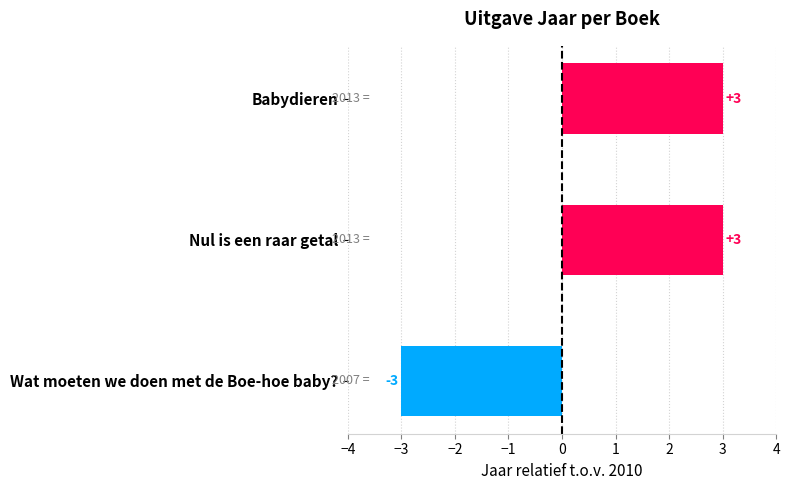

What is the minimum value shown in the chart?

-3